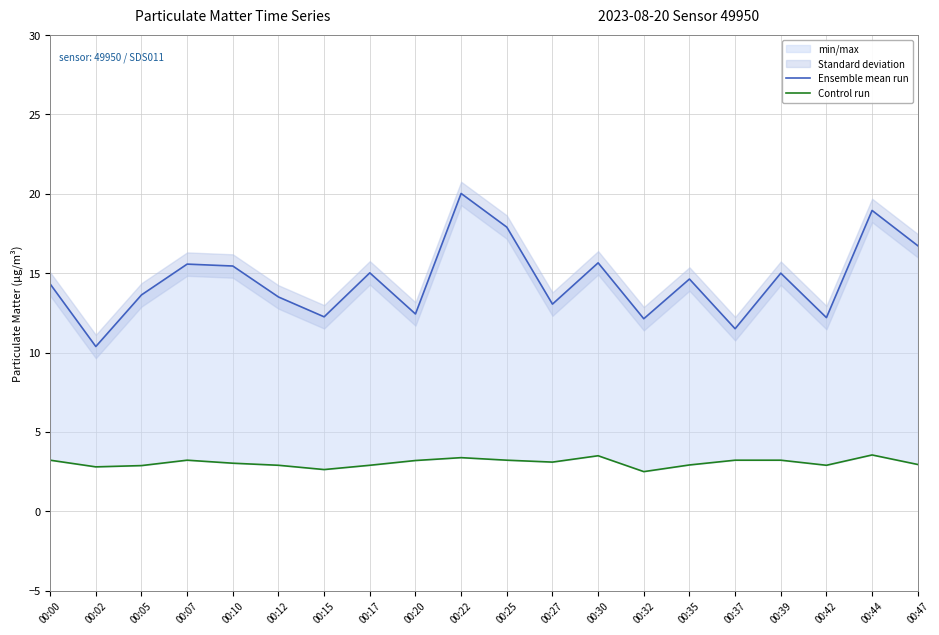

What is the total value across all series at 00:35?

17.6